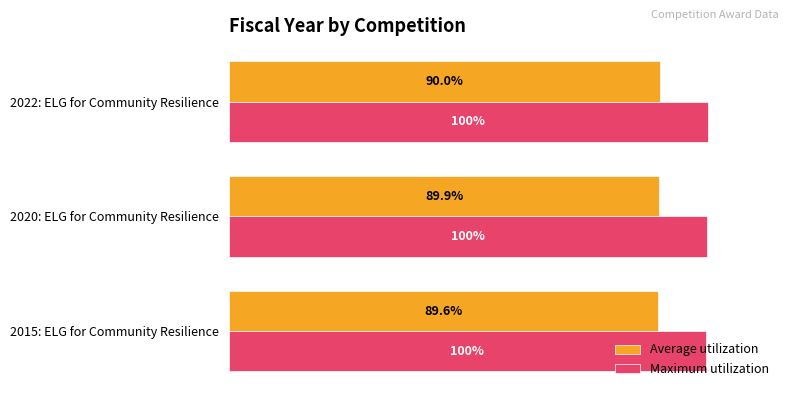

What are all the series names shown in the legend?

Average utilization, Maximum utilization